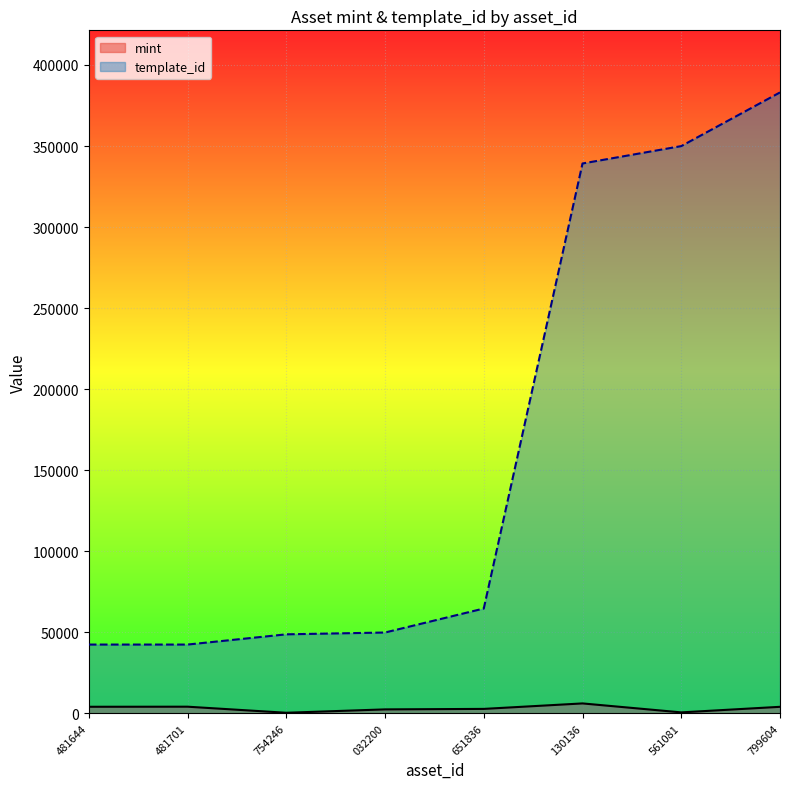

What is the greatest value displayed?

383071